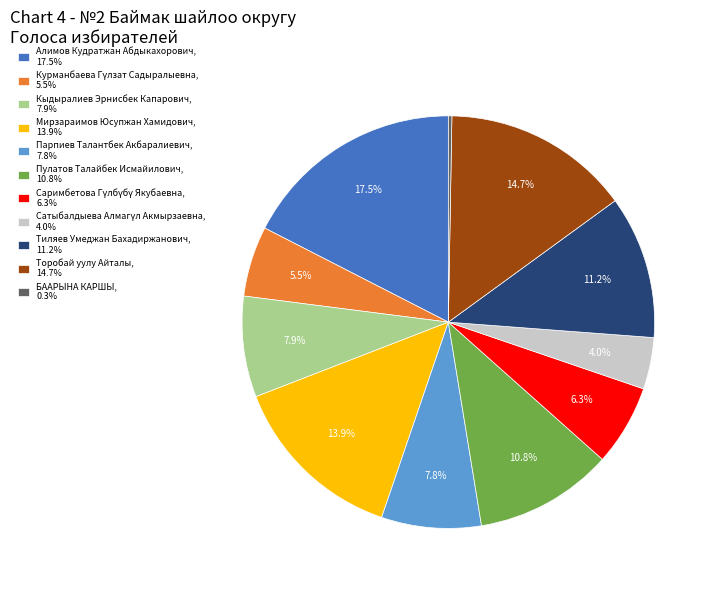

Is there a majority slice in this chart?

No